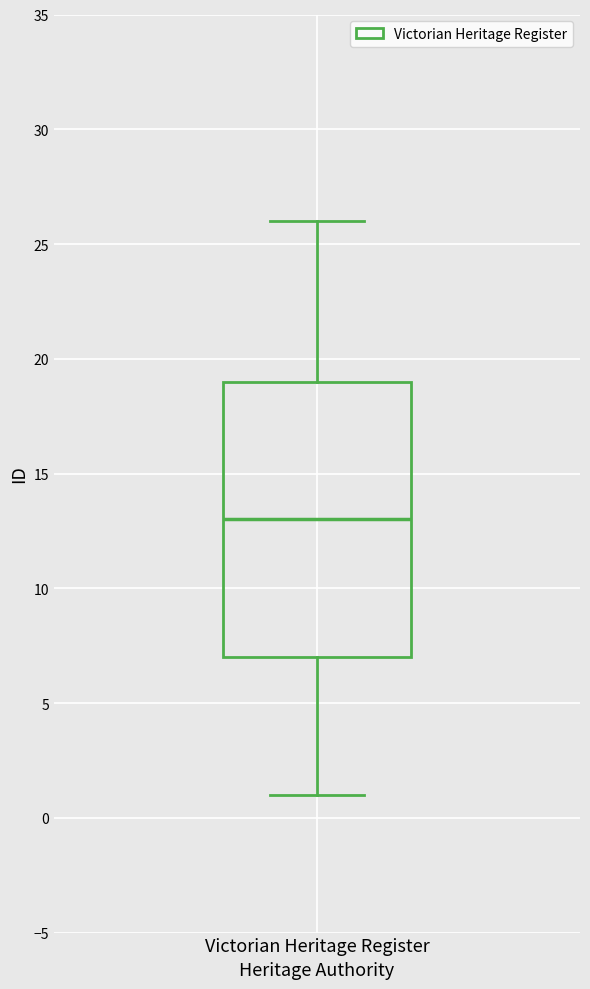

Transcribe this box plot: give where the median line is, the range the box spans, and where the two whiskers end, as read against the y-axis. The values are not printed on the chart, so give them approximately, as read against the axis.

median 13, box 7 to 19, whiskers 1 to 26